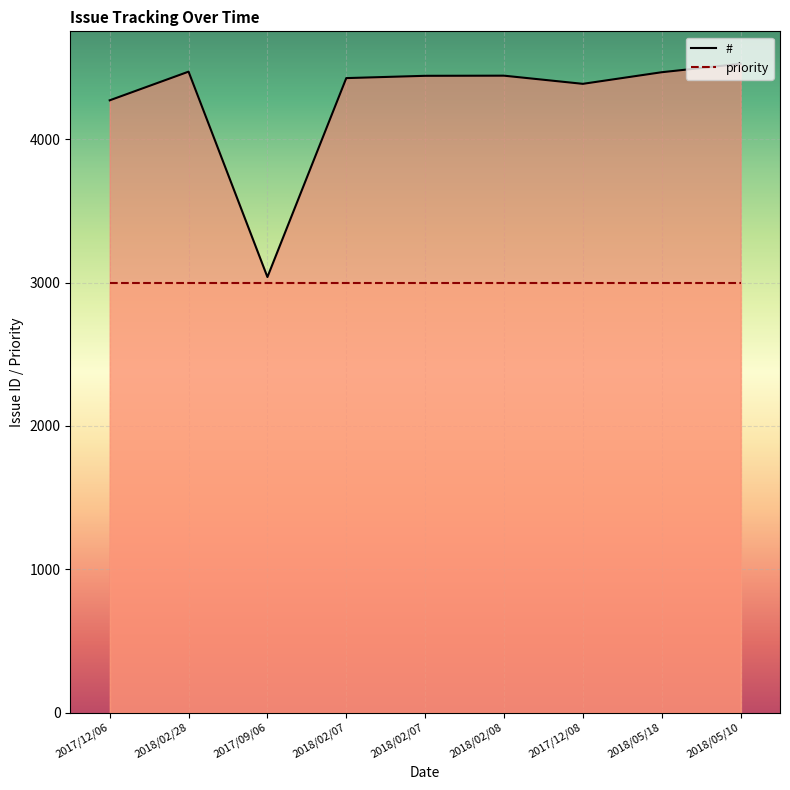

Reading left to right, transcribe all the data shown in this chart.

4272	4472	3039	4427	4443	4444	4387	4468	4527